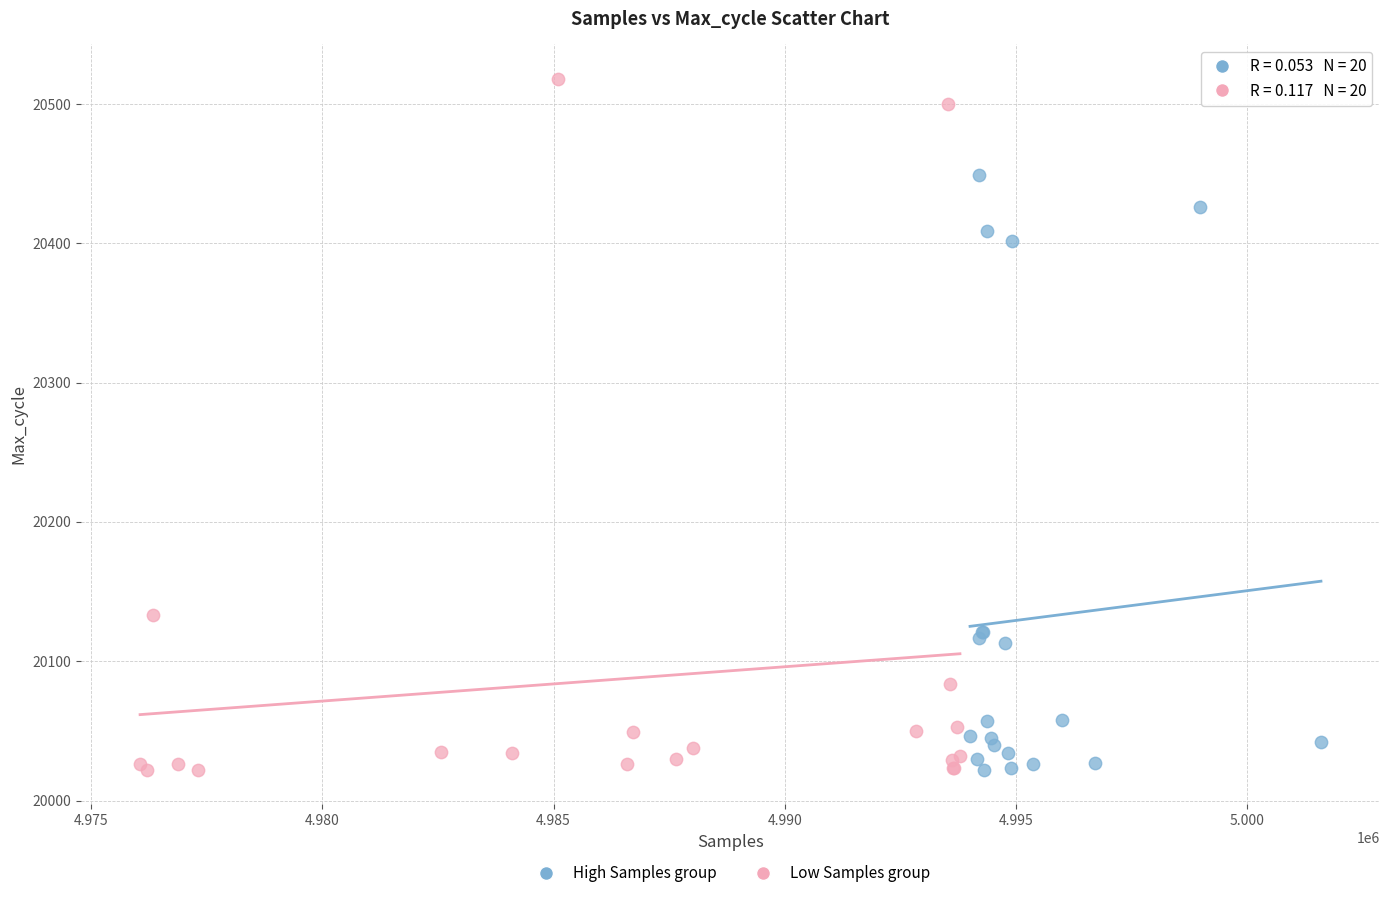

Which series has the widest spread of Y values?

Low Samples group